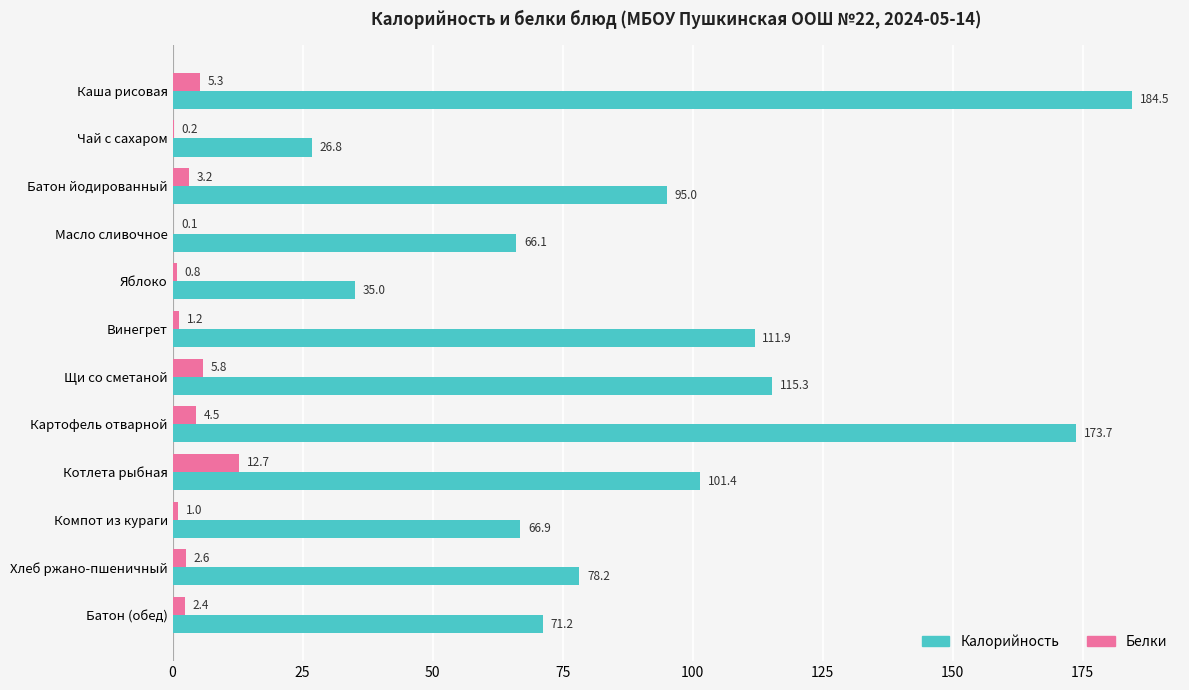

Which category has the highest value in the Калорийность series?

Каша рисовая